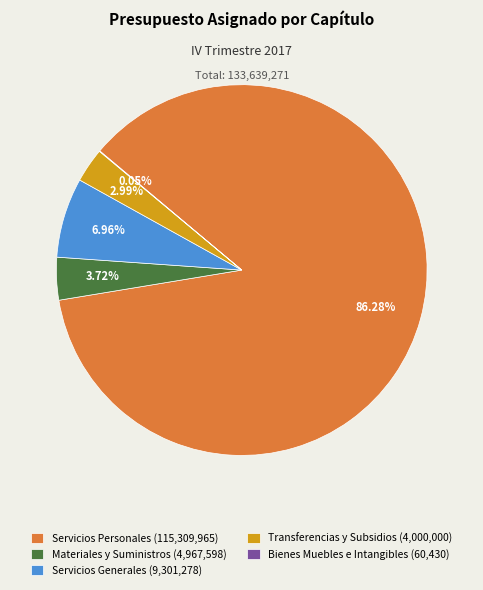

The Transferencias y Subsidios slice represents 3% of the pie. True or false?

True